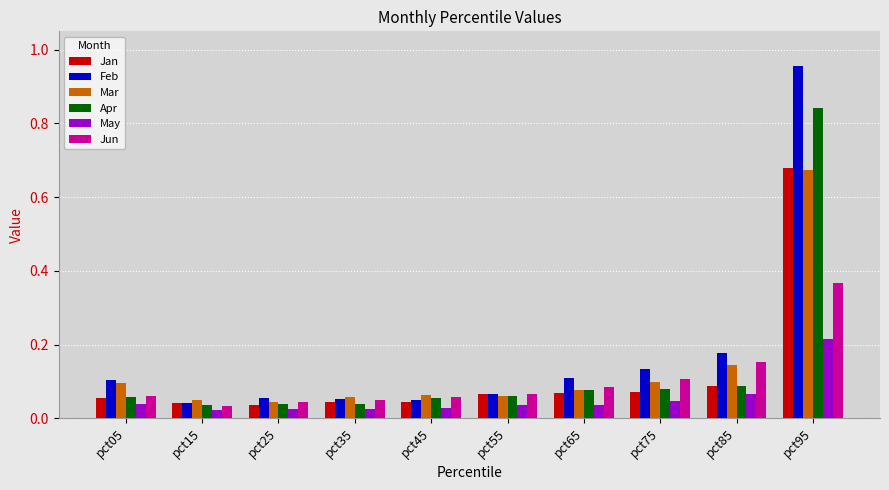

The Apr series shows 0.1 at pct85. True or false?

True